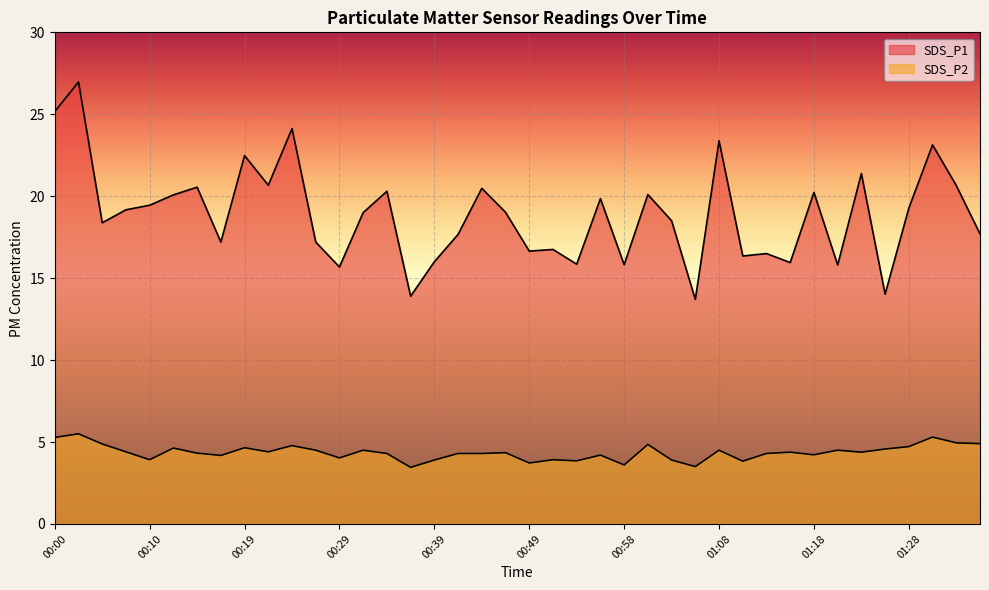

Which series has the largest total across all categories?

SDS_P1